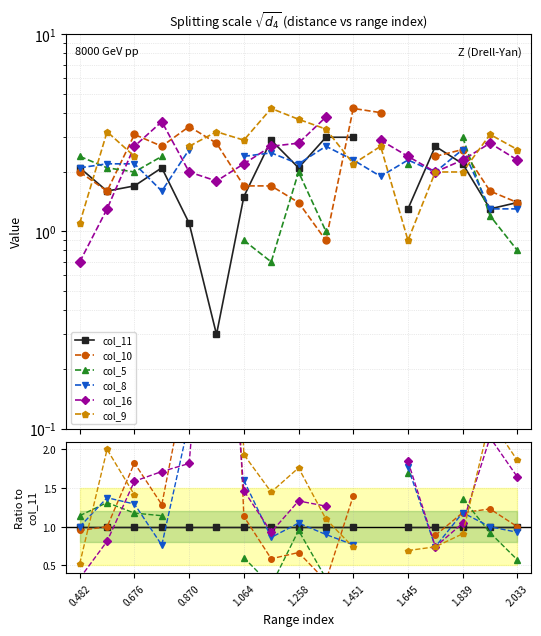

How many lines are shown in the chart?

6